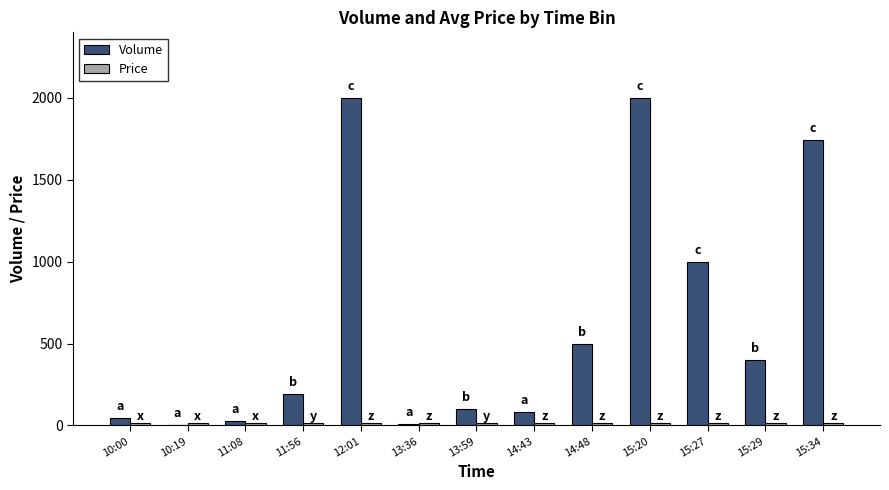

Which series changed the most between 13:59 and 14:48?

Volume